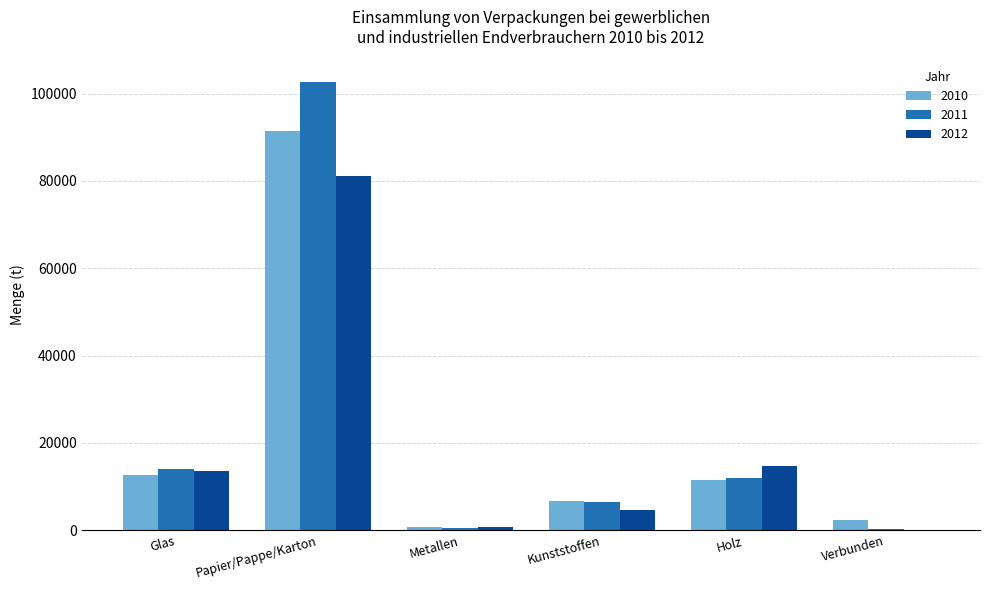

How many data points does each series have?

6